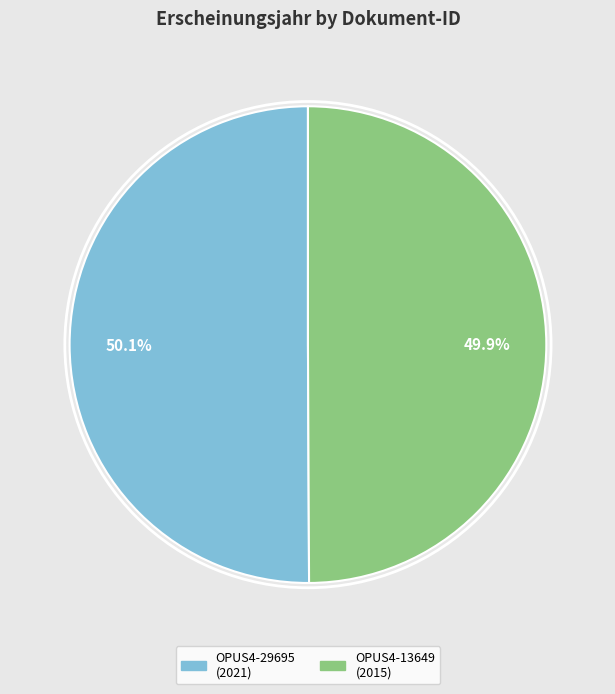

How many slices are in this pie chart?

2